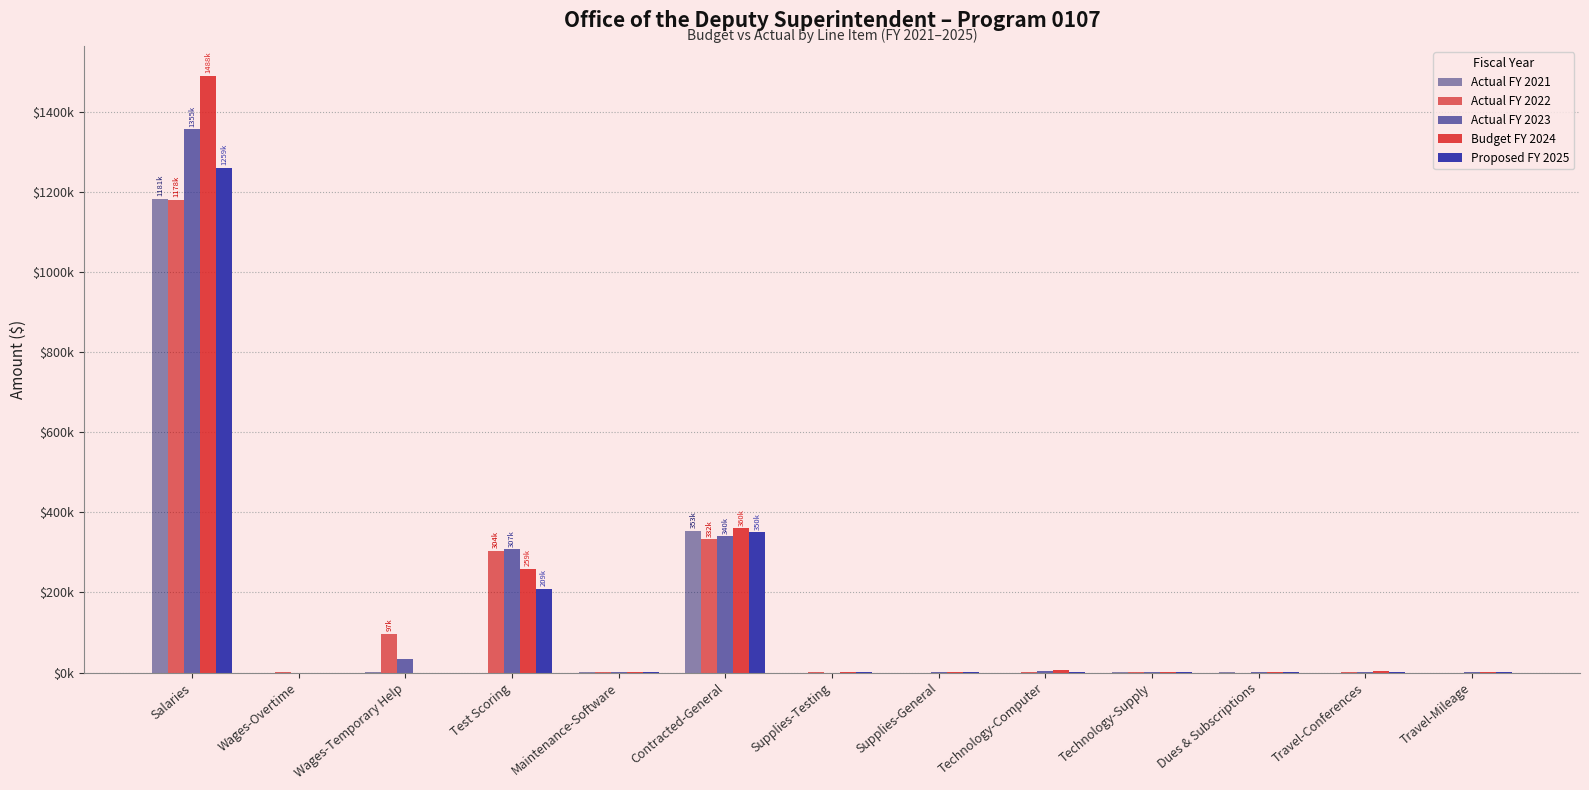

Which label corresponds to the largest value in the chart?

Salaries